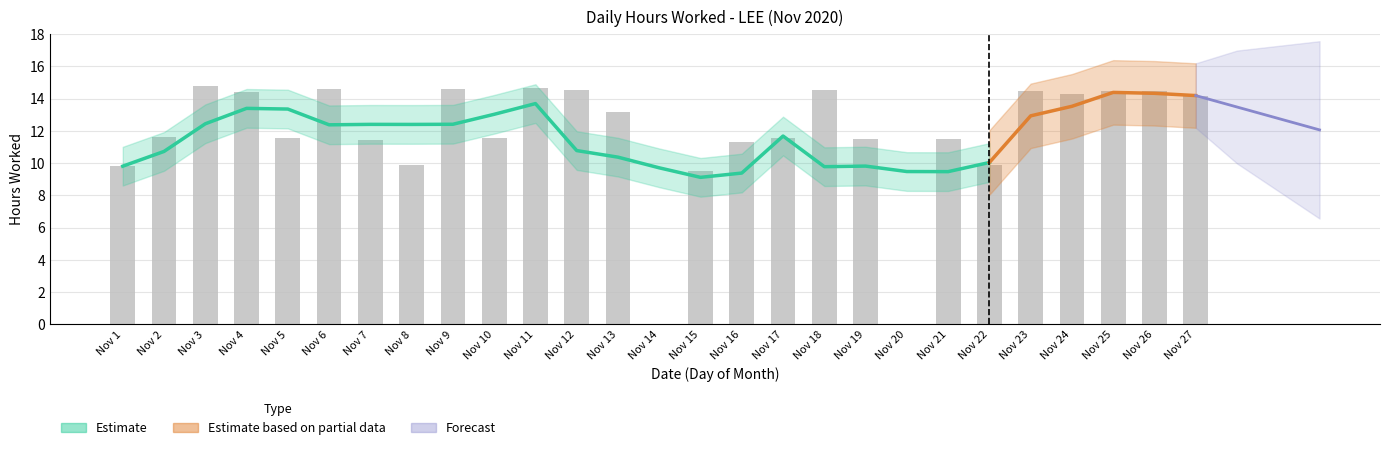

Read the value at Nov 11.

14.6